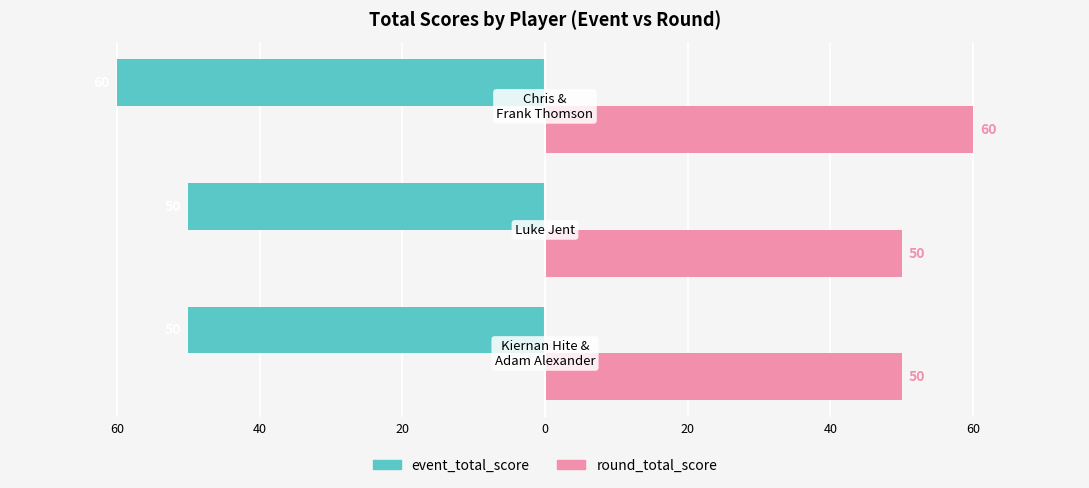

What are all the series names shown in the legend?

event_total_score, round_total_score